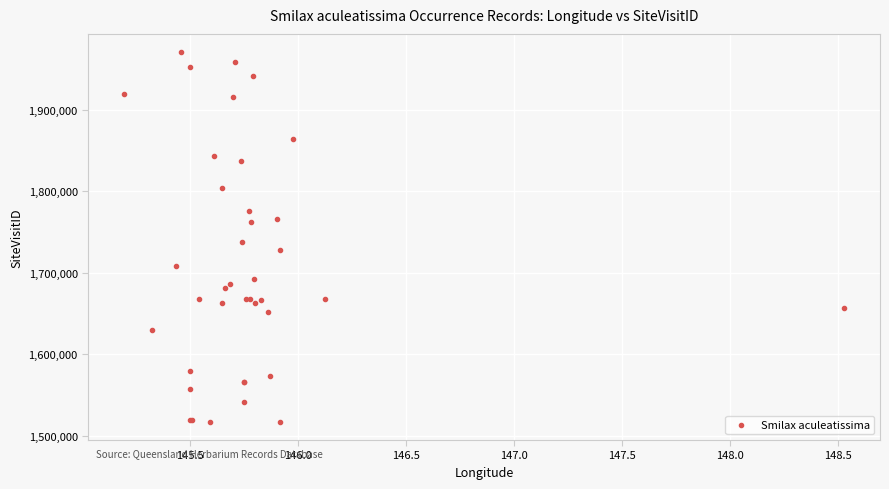

What Y value in the scatter plot is closest to 1743919?

1738148